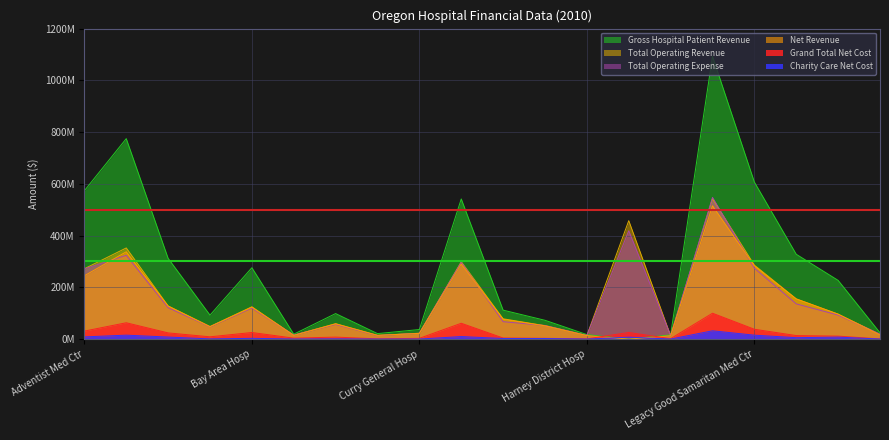

Rank the series at Coquille Valley Hosp from highest to lowest value.

Gross Hospital Patient Revenue, Total Operating Revenue, Net Revenue, Total Operating Expense, Grand Total Net Cost, Charity Care Net Cost